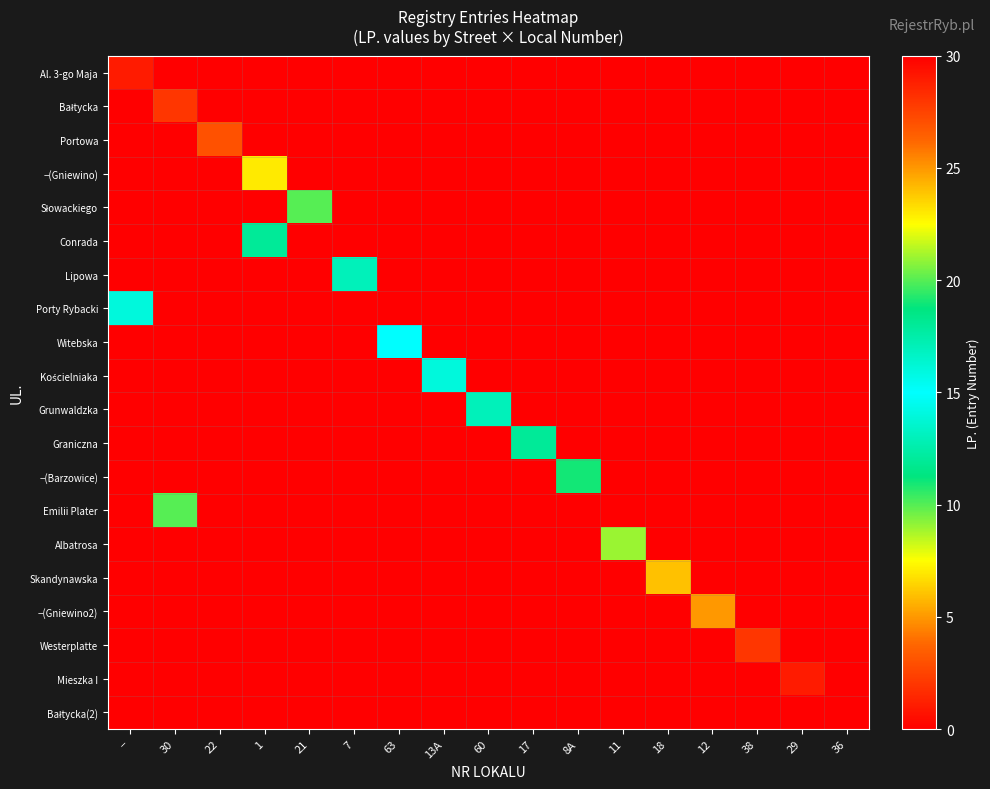

At 7, list the series in order from largest to smallest.

Lipowa, Al. 3-go Maja, Bałtycka, Portowa, −(Gniewino), Słowackiego, Conrada, Porty Rybacki, Witebska, Kościelniaka, Grunwaldzka, Graniczna, −(Barzowice), Emilii Plater, Albatrosa, Skandynawska, −(Gniewino2), Westerplatte, Mieszka I, Bałtycka(2)